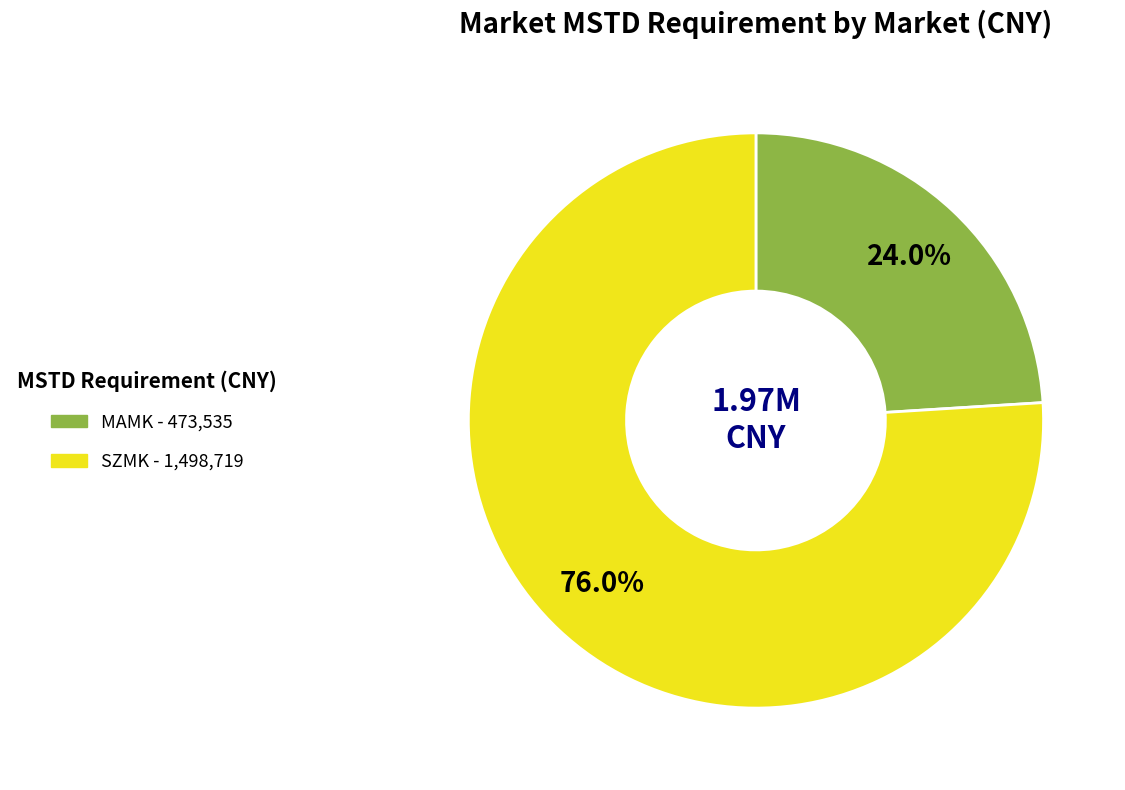

Between MAMK and SZMK, which is larger?

SZMK